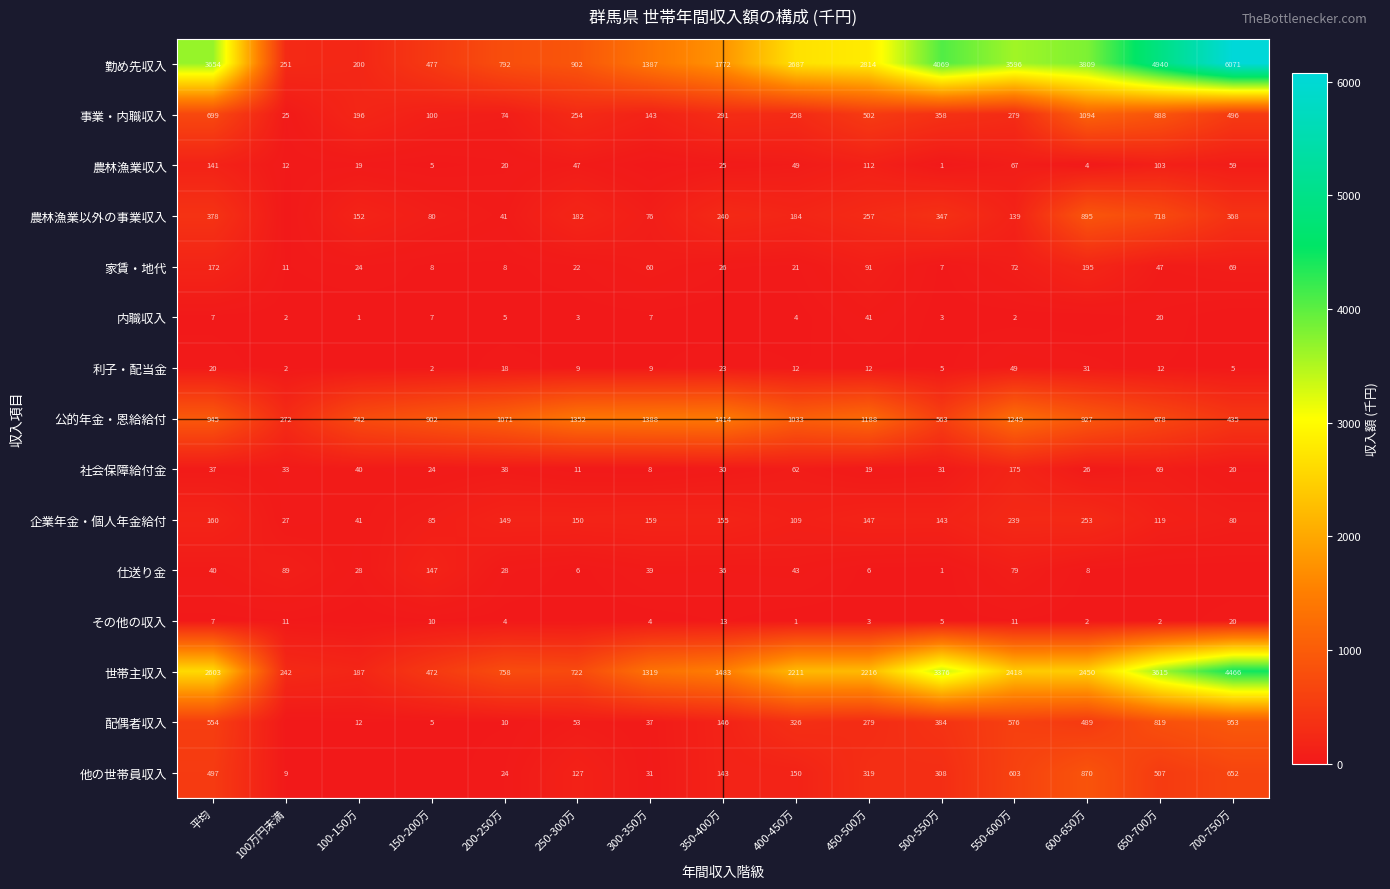

Rank the categories by 社会保障給付金 value from lowest to highest.

300-350万, 250-300万, 450-500万, 700-750万, 150-200万, 600-650万, 350-400万, 500-550万, 100万円未満, 平均, 200-250万, 100-150万, 400-450万, 650-700万, 550-600万